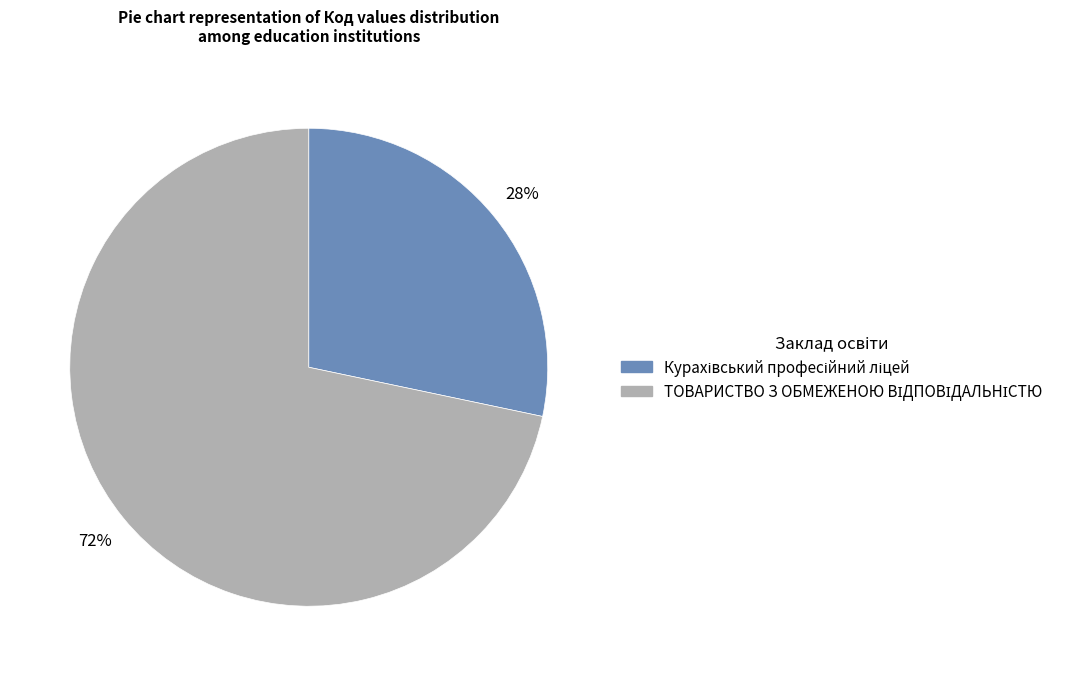

To the nearest percent, what is the average slice percentage?

50%